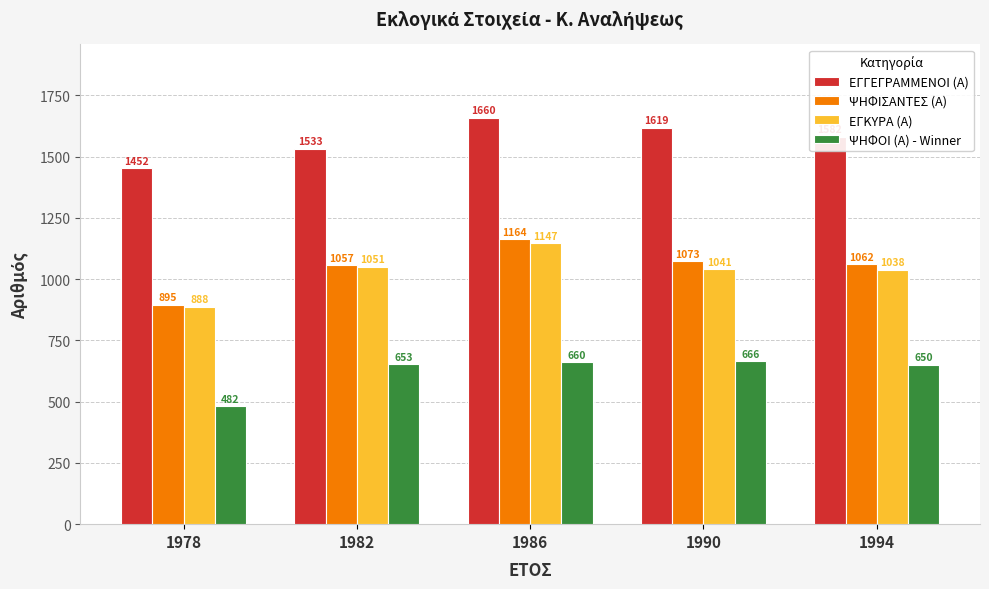

How many values in the ΨΗΦΟΙ (Α) - Winner series are below 653?

2